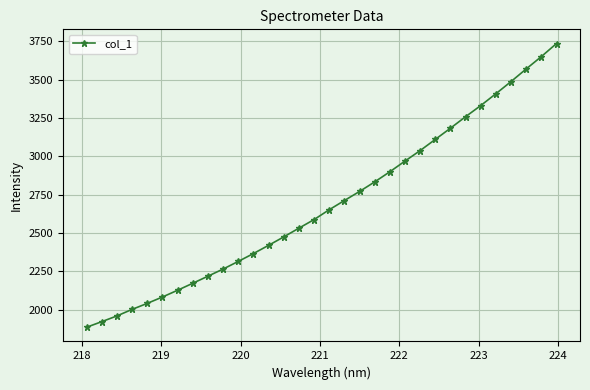

What is the maximum value shown in the chart?

3736.2